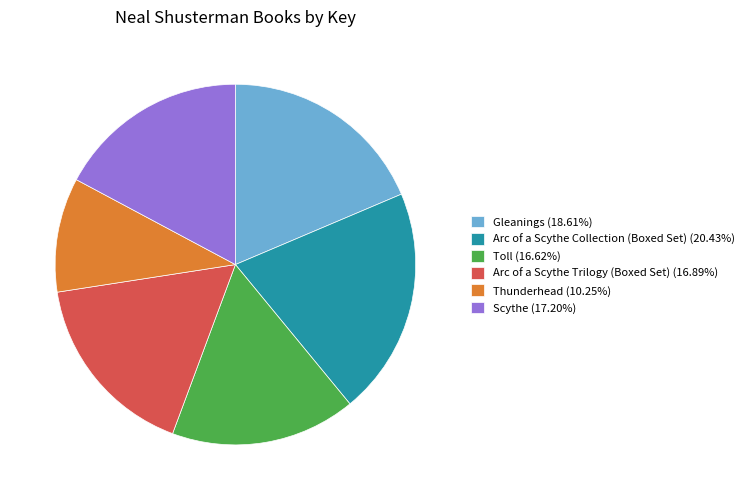

Which slice is the largest?

Arc of a Scythe Collection (Boxed Set)